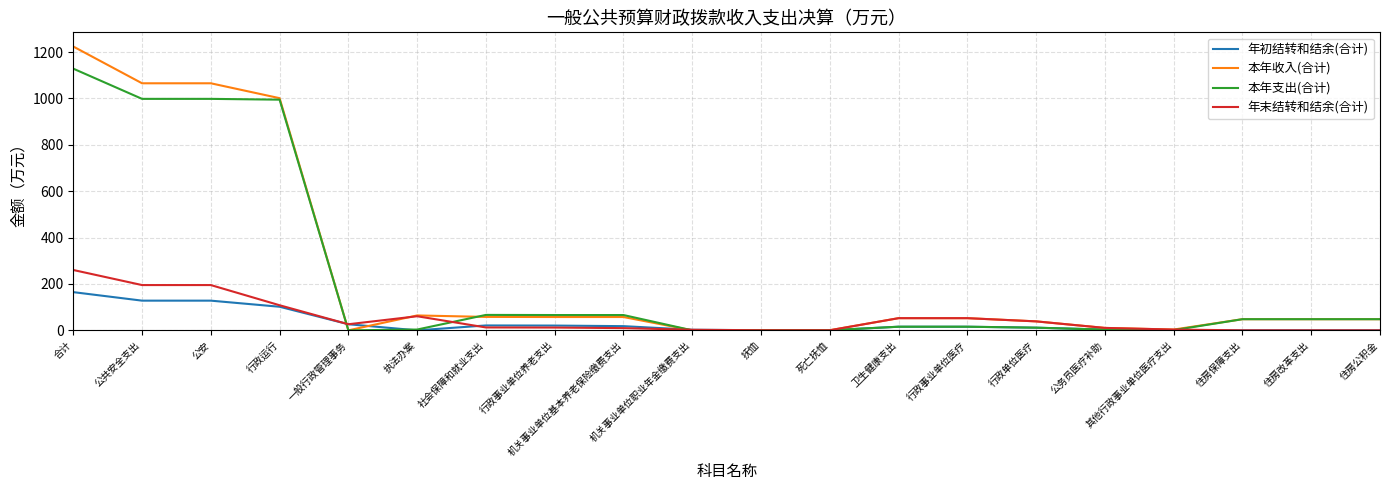

Rank the series by their maximum value, from highest to lowest.

本年收入(合计), 本年支出(合计), 年末结转和结余(合计), 年初结转和结余(合计)